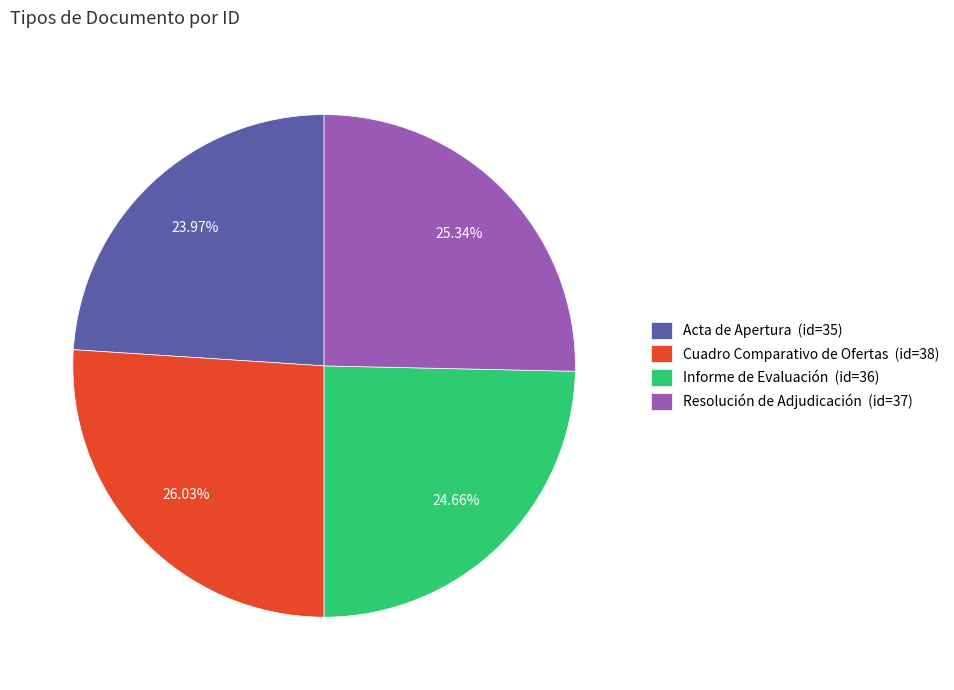

To the nearest percent, what portion does Acta de Apertura represent?

24%